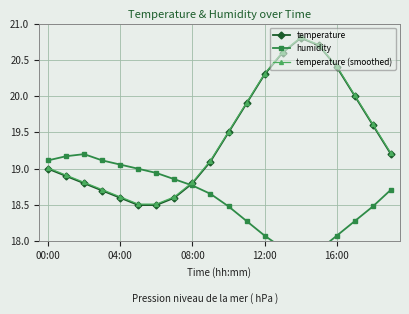

What is the value of the humidity point at the 12th from the left?

18.3